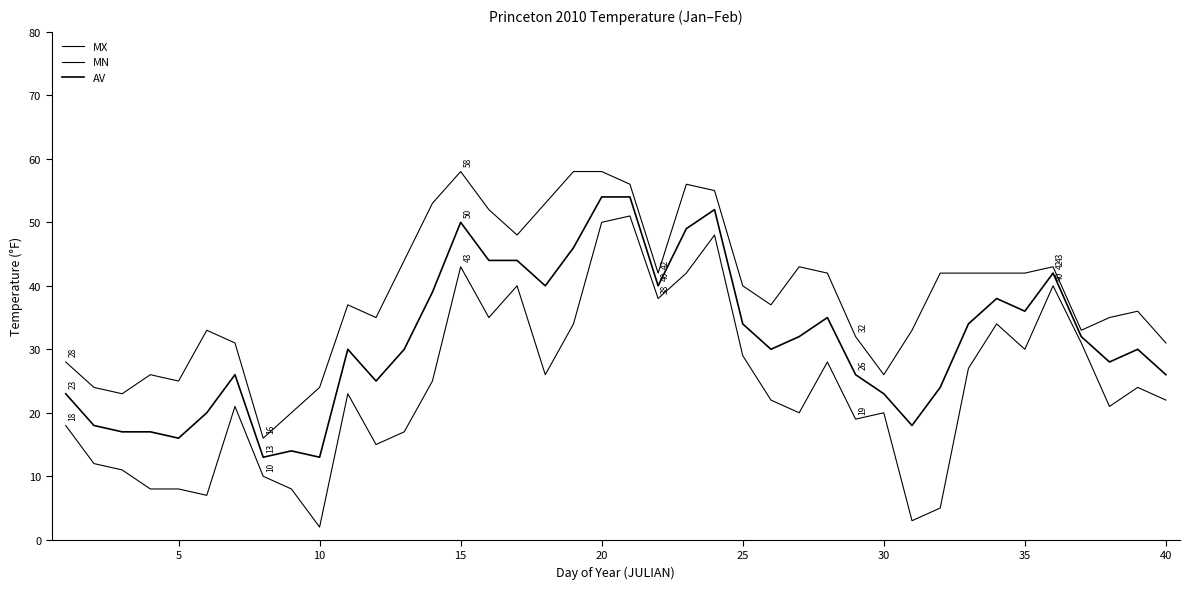

How many lines are shown in the chart?

3